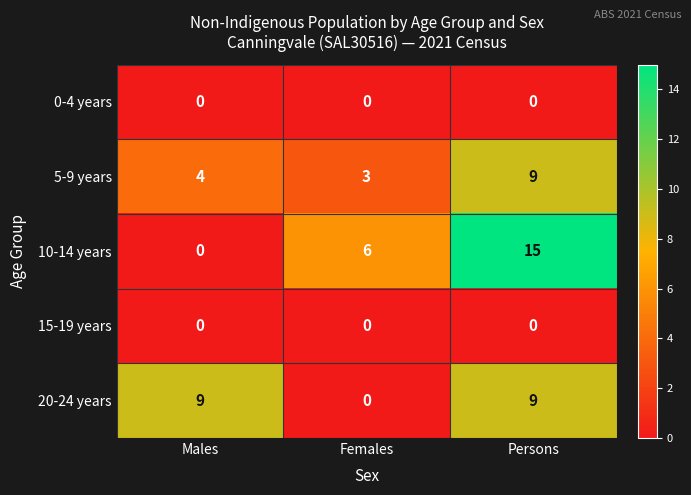

The 20-24 years series shows 15 at Males. True or false?

False